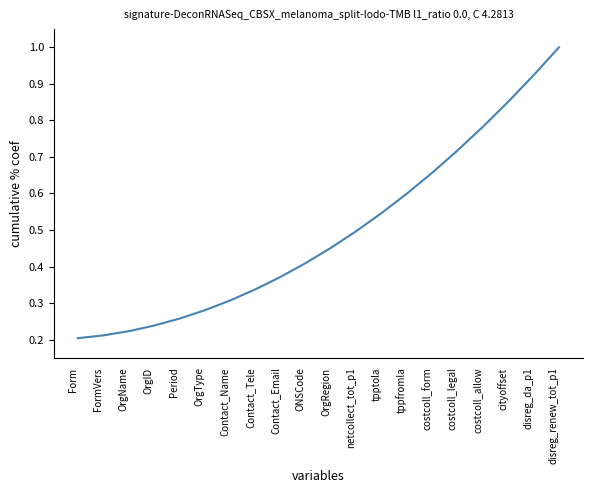

What is the change in value from costcoll_form to disreg_renew_tot_p1?

+0.3